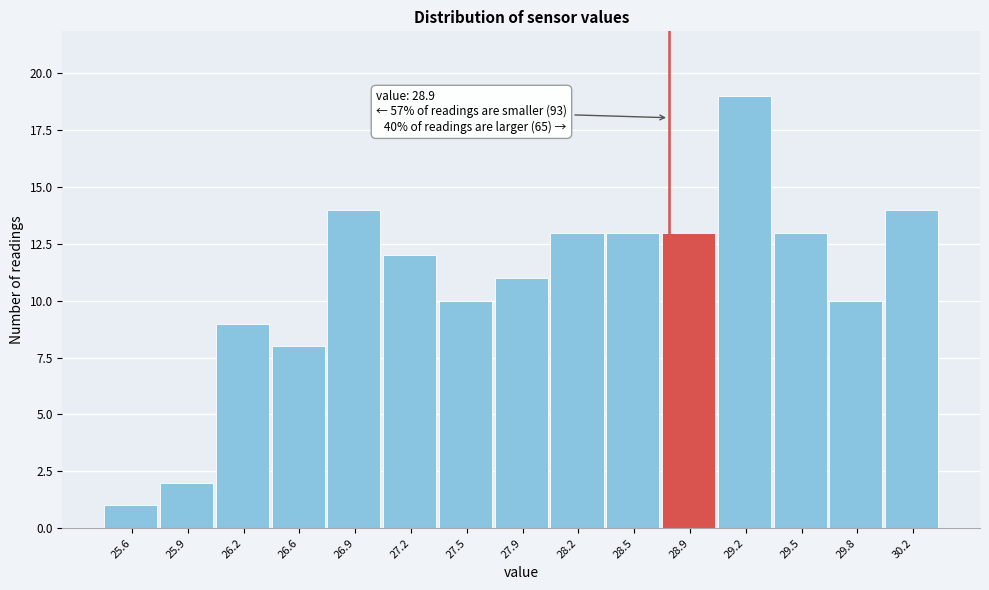

Reading left to right, extract all data points from this chart.

1	2	9	8	14	12	10	11	13	13	13	19	13	10	14